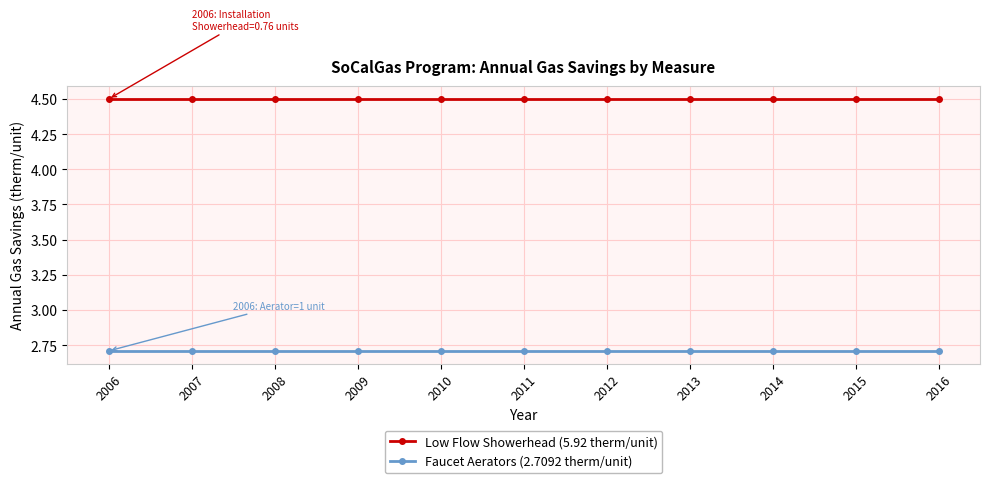

Rank the series at 2007 from lowest to highest value.

Faucet Aerators (2.7092 therm/unit), Low Flow Showerhead (5.92 therm/unit)